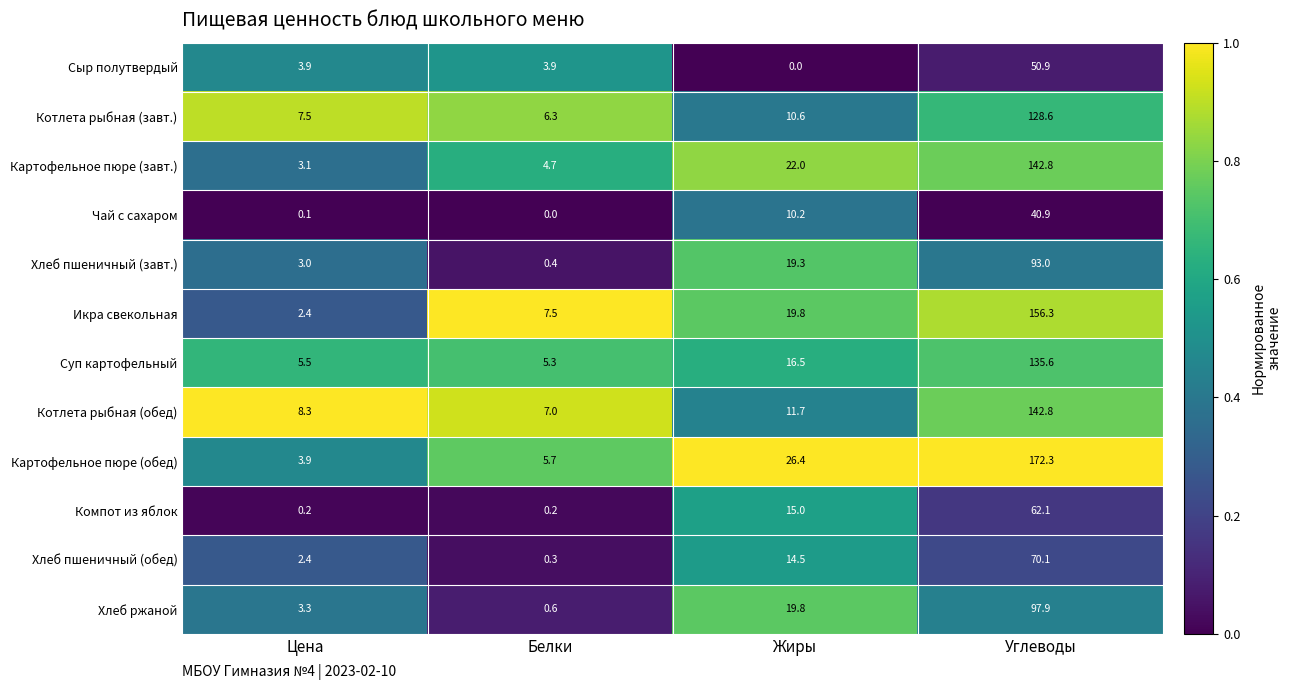

At which label is Котлета рыбная (завт.) closest to 67?

Жиры